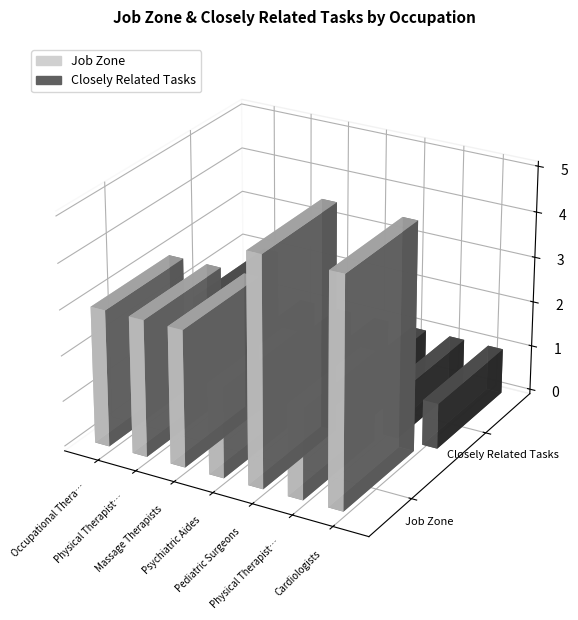

Count the number of data series in this chart.

2